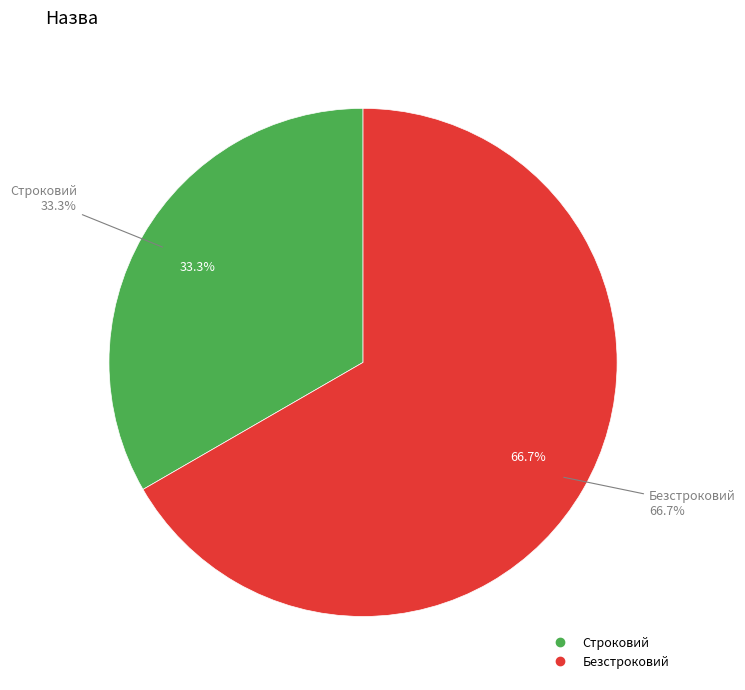

Does Безстроковий account for over 50% of the chart?

Yes